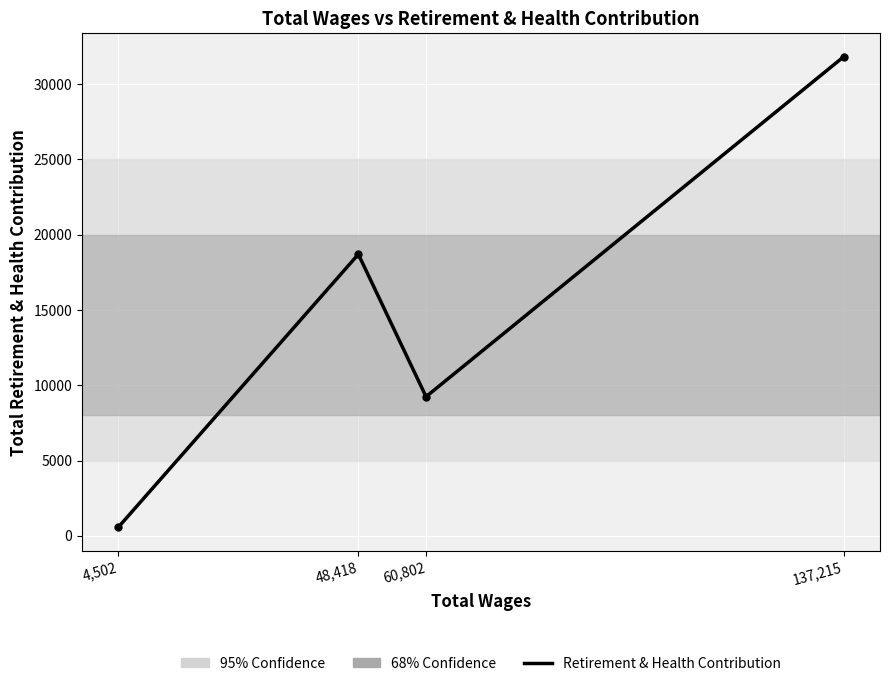

What is the label of the 4th point from the left?

137,215